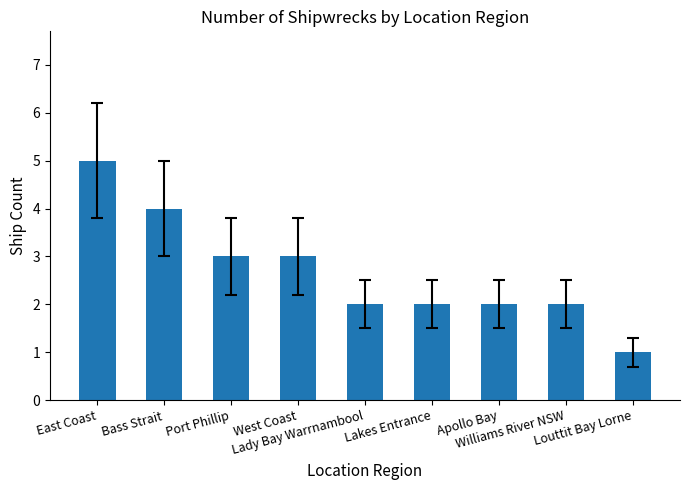

Reading left to right, extract all data points from this chart.

East Coast=5	Bass Strait=4	Port Phillip=3	West Coast=3	Lady Bay Warrnambool=2	Lakes Entrance=2	Apollo Bay=2	Williams River NSW=2	Louttit Bay Lorne=1